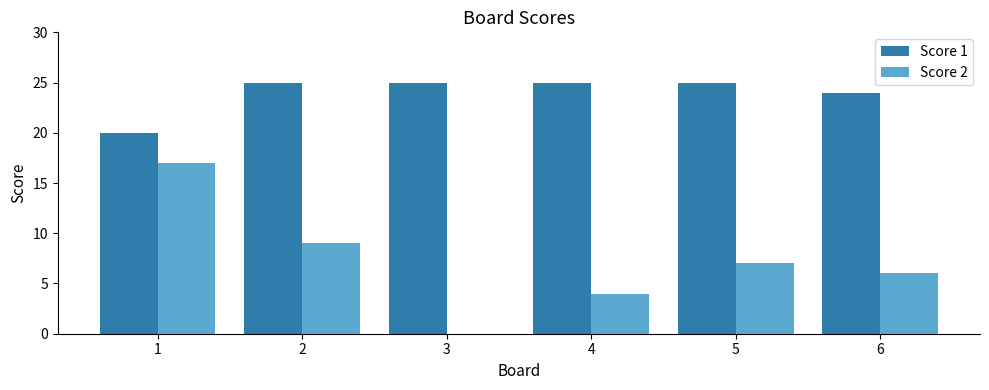

Which series has the largest total across all categories?

Score 1